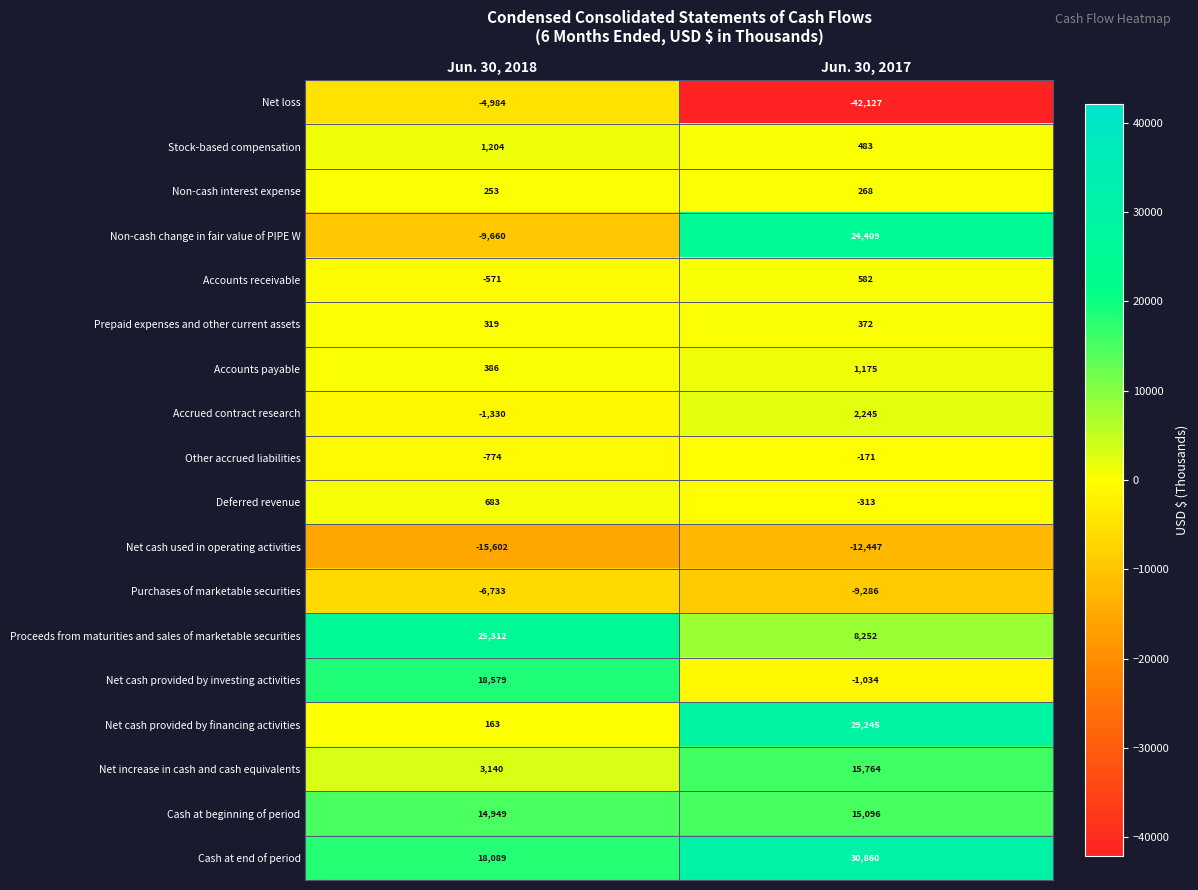

What is the sum of all Accounts payable values?

1561